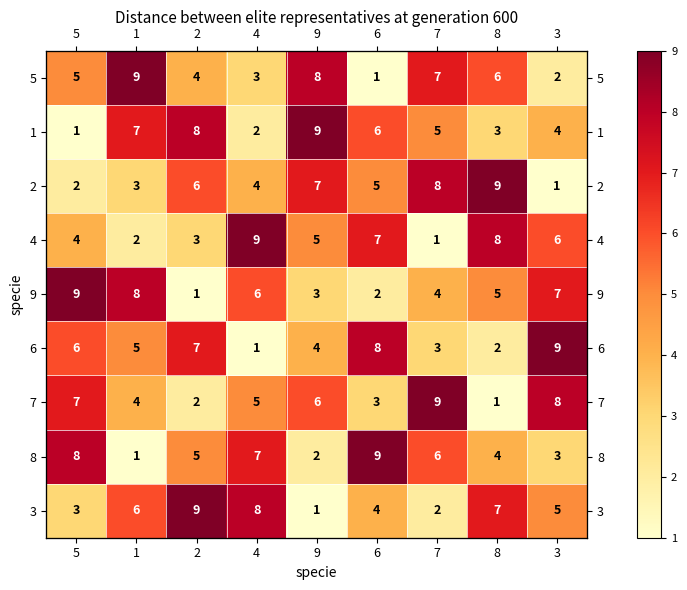

The 1 series shows 3 at 4. True or false?

False